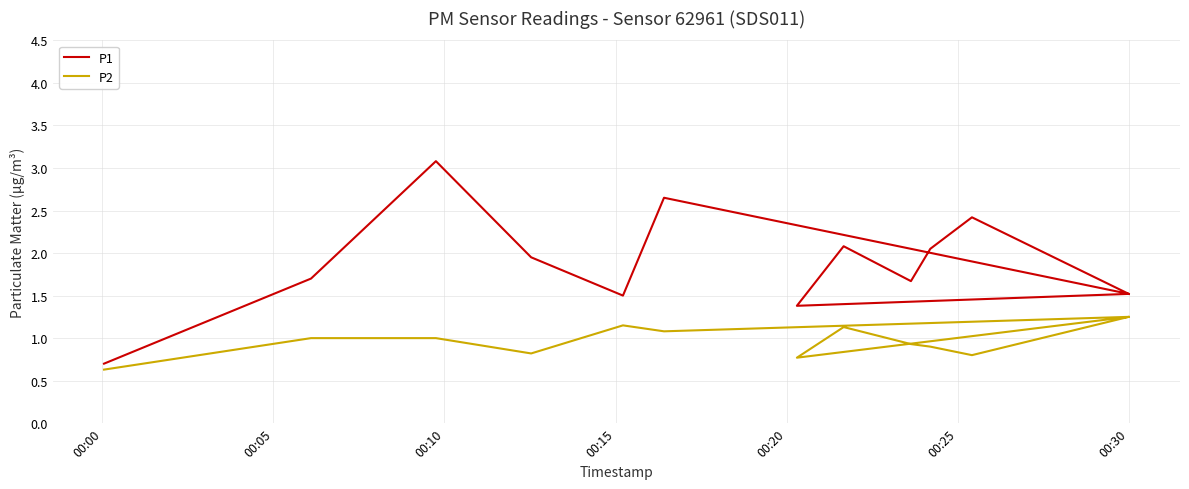

What is the maximum value for P1?

3.1